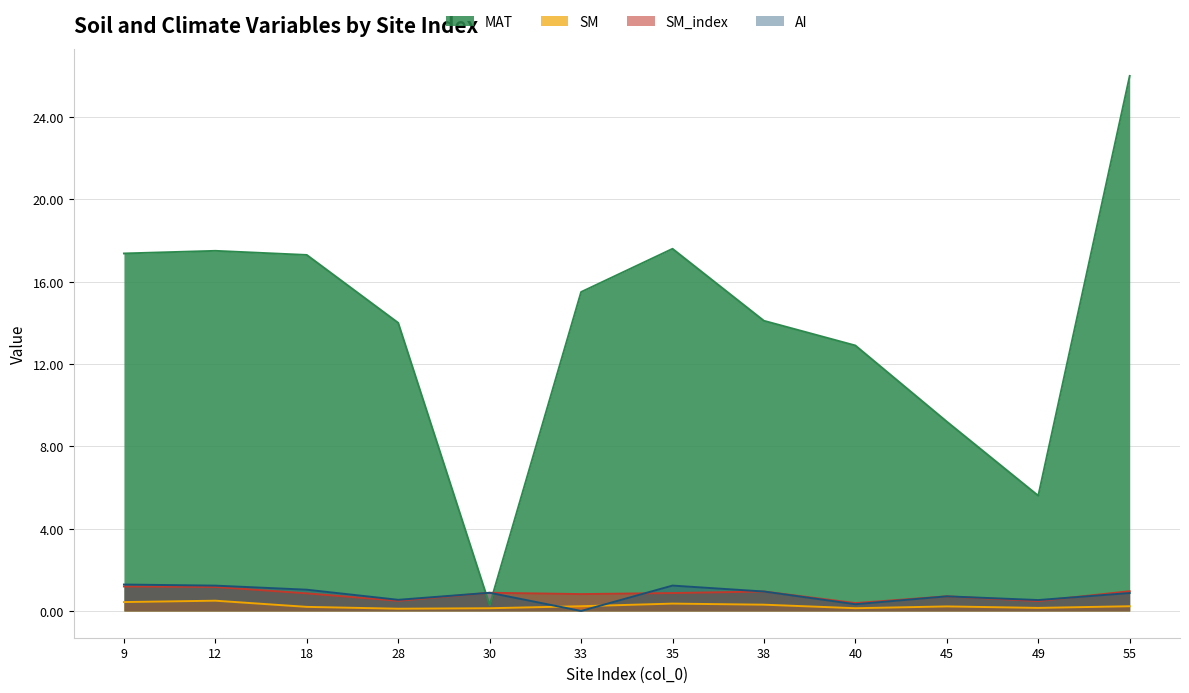

How many lines are shown in the chart?

4